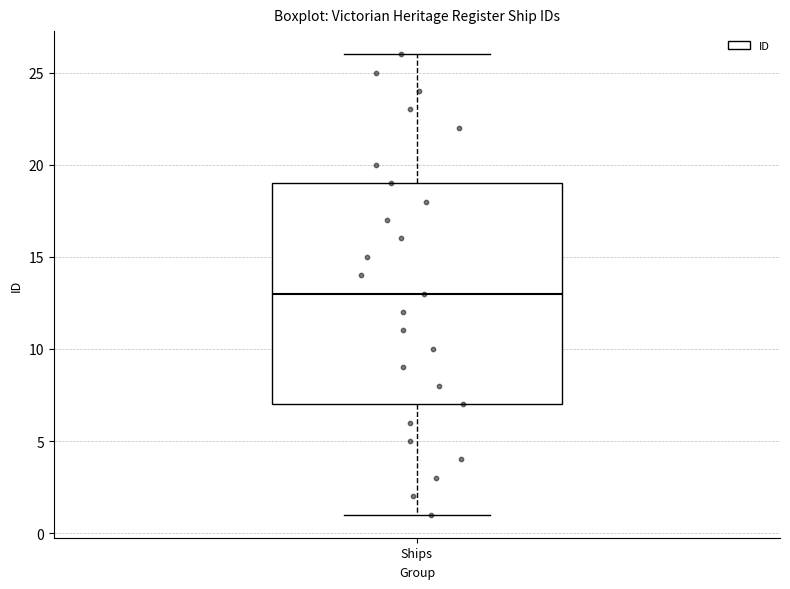

Transcribe this box plot: give where the median line is, the range the box spans, and where the two whiskers end, as read against the y-axis. The values are not printed on the chart, so give them approximately, as read against the axis.

median 13, box 7 to 19, whiskers 1 to 26